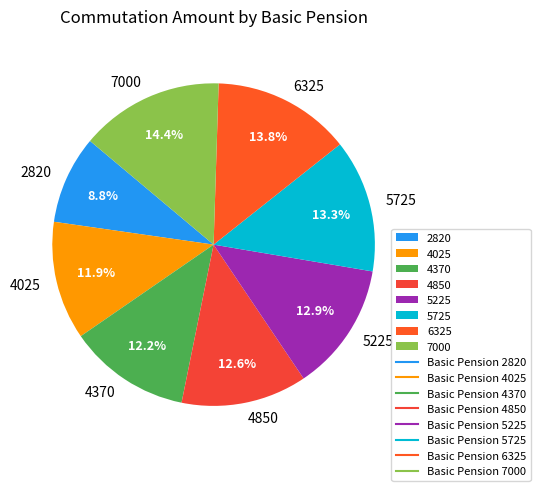

What is the ratio of the value at 4025 to the value at 6325?

0.9